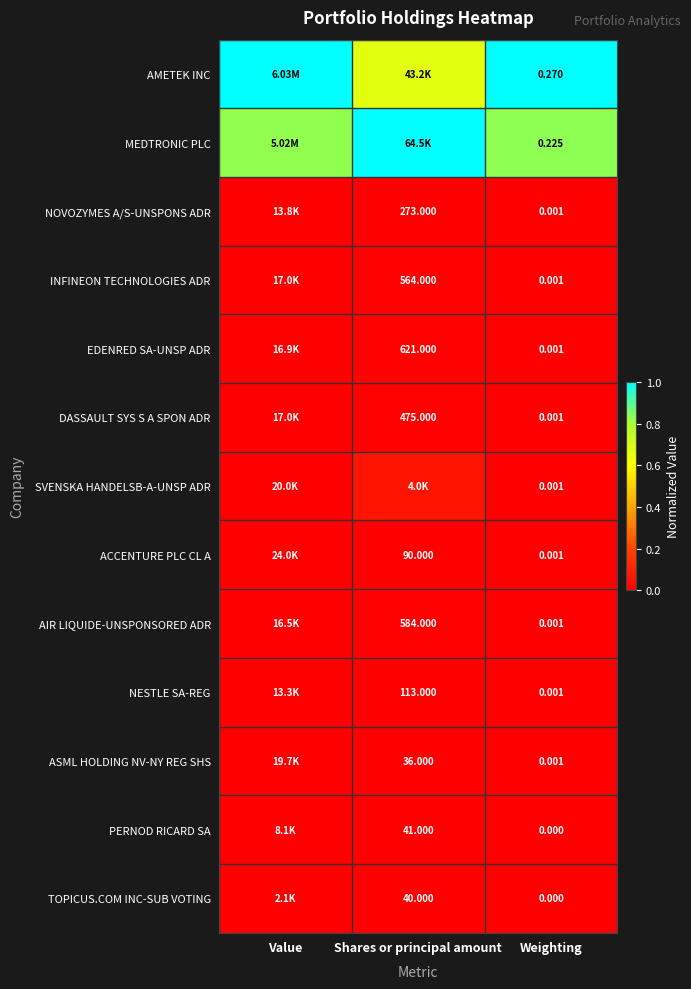

At how many categories does at least one series exceed 0?

3